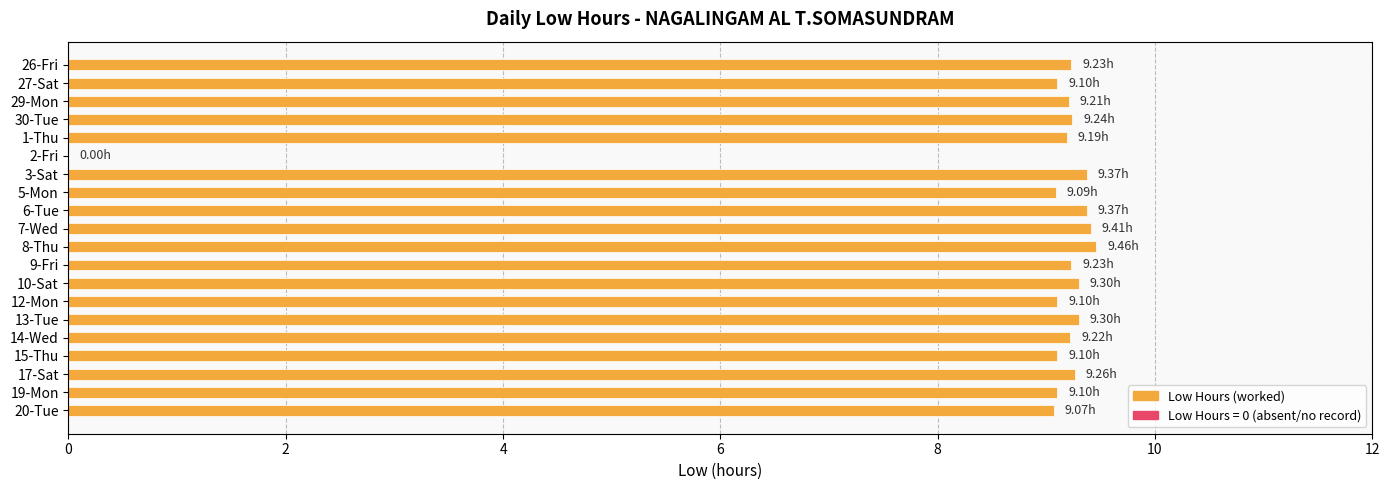

What is the sum of the values at 29-Mon and 19-Mon?

18.3